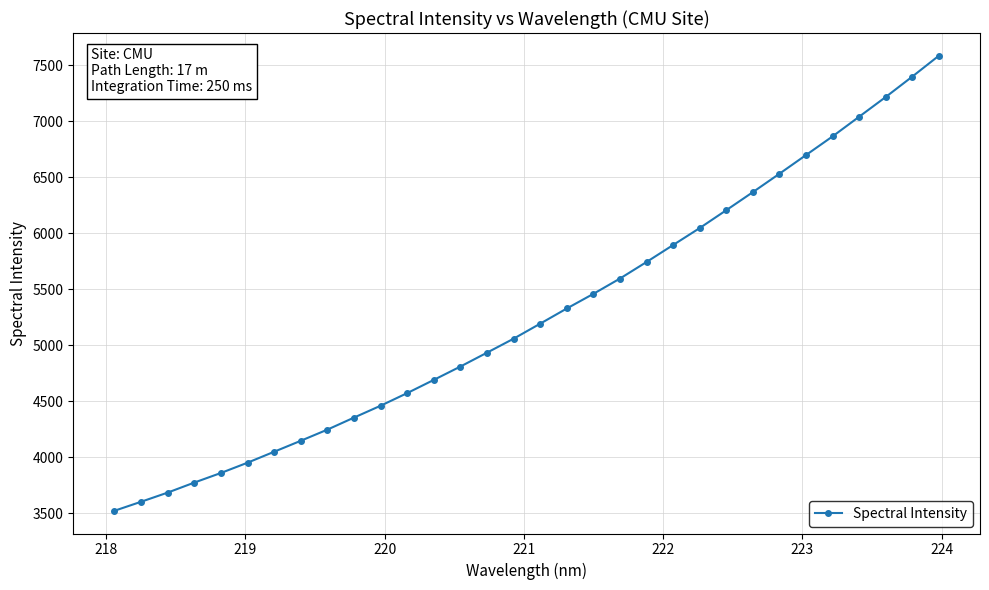

What is the value of the 22nd point from the left?

5896.2